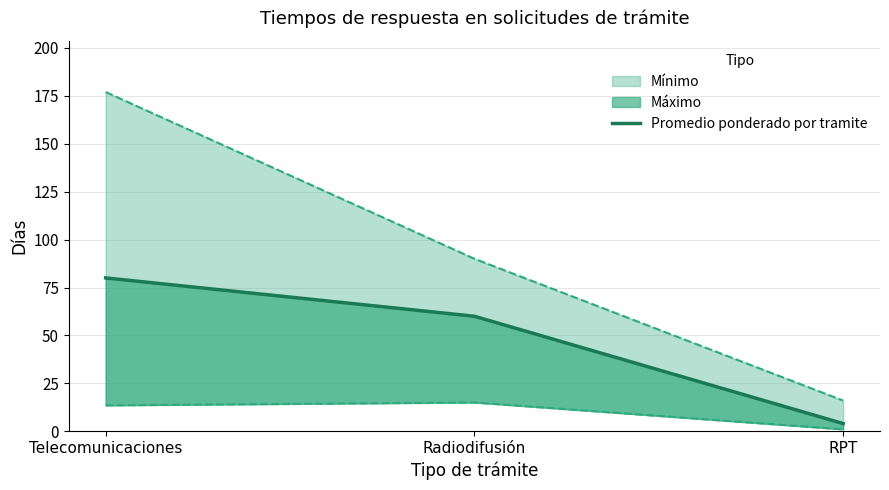

Where is the data nearest to the value 42?

Radiodifusión